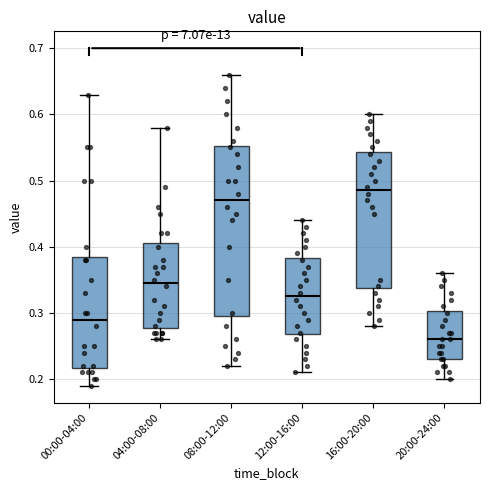

Reading left to right, read every box against the y-axis: the position of its median line, the range the box covers, and the ends of its whiskers. The values are not printed on the chart, so give them approximately, as read against the axis.

00:00-04:00: median 0.29, box 0.22 to 0.39, whiskers 0.19 to 0.63
04:00-08:00: median 0.35, box 0.28 to 0.41, whiskers 0.26 to 0.58
08:00-12:00: median 0.47, box 0.30 to 0.55, whiskers 0.22 to 0.66
12:00-16:00: median 0.33, box 0.27 to 0.38, whiskers 0.21 to 0.44
16:00-20:00: median 0.49, box 0.34 to 0.54, whiskers 0.28 to 0.60
20:00-24:00: median 0.26, box 0.23 to 0.30, whiskers 0.20 to 0.36